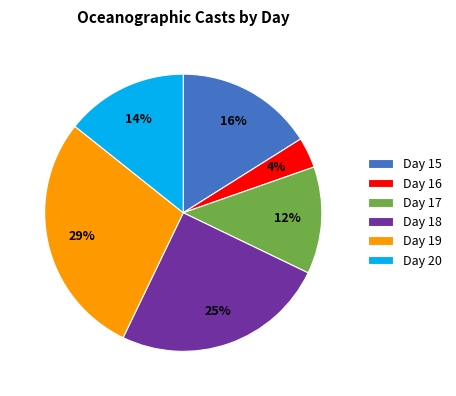

Approximately how many times larger is the value at Day 20 compared to Day 19?

0.5